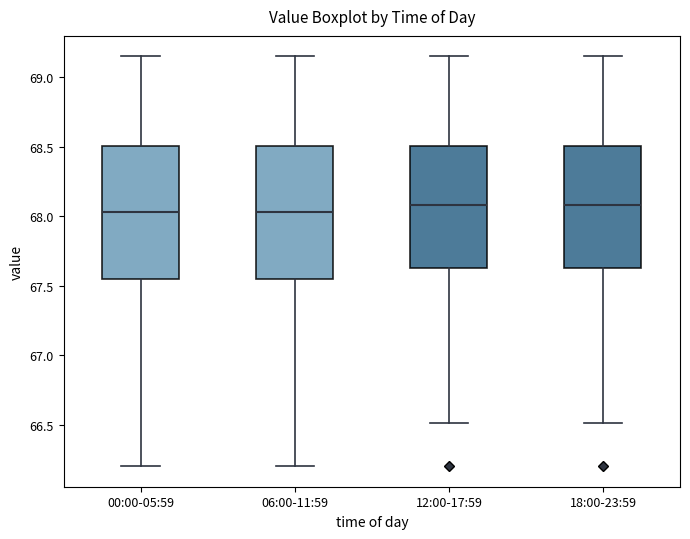

Where does the upper whisker of the box for 18:00-23:59 end on the y-axis? The values are not printed on the chart, so give them approximately, as read against the axis.

69.15